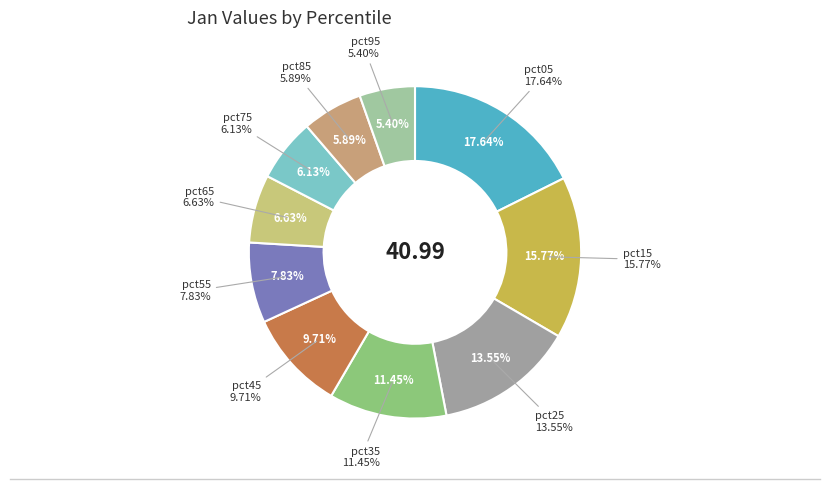

How many slices are in this pie chart?

10